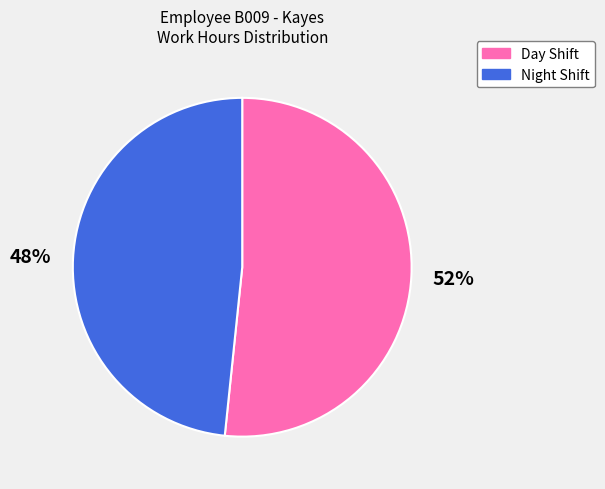

Is there a majority slice in this chart?

Yes